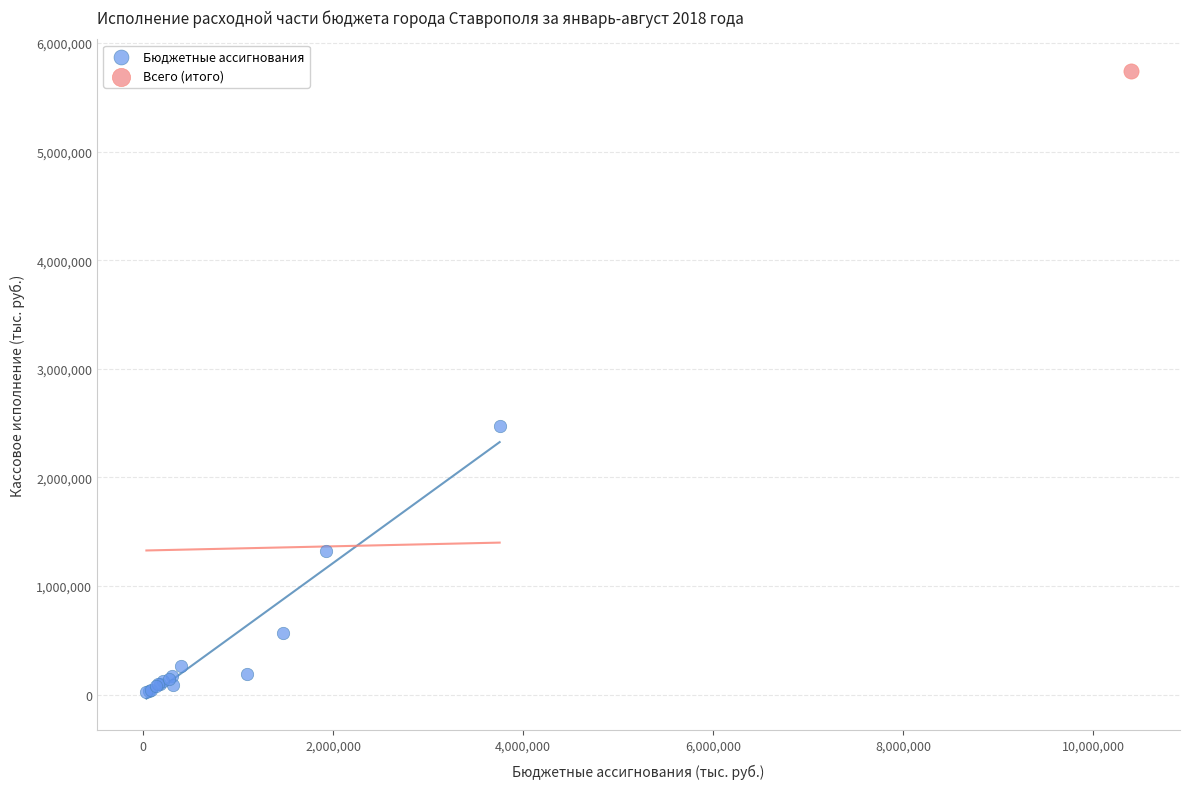

What are all the series names shown in the legend?

Бюджетные ассигнования, Всего (итого)